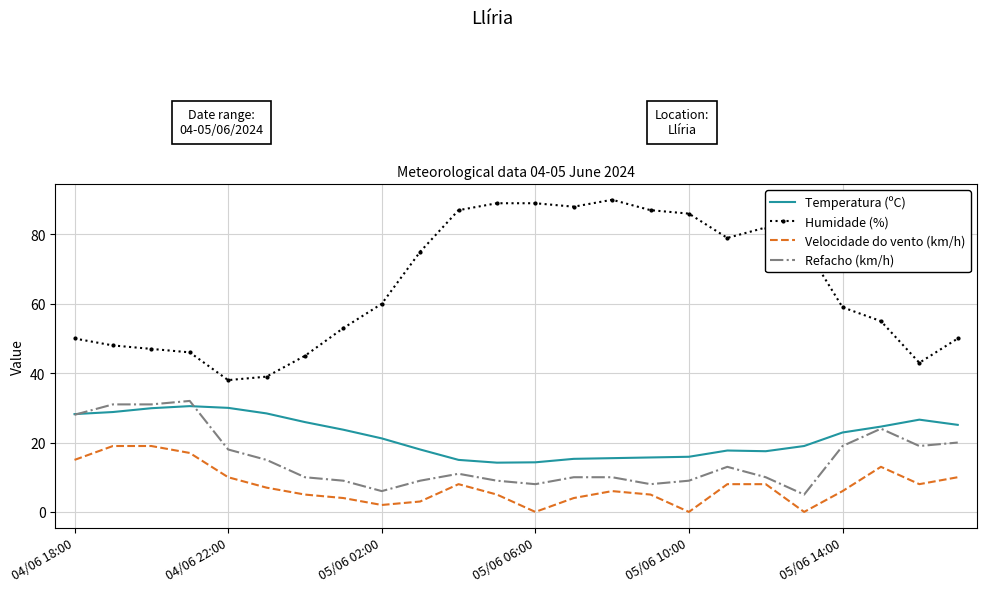

True or false: Humidade (%) and Velocidade do vento (km/h) cross at least once.

False